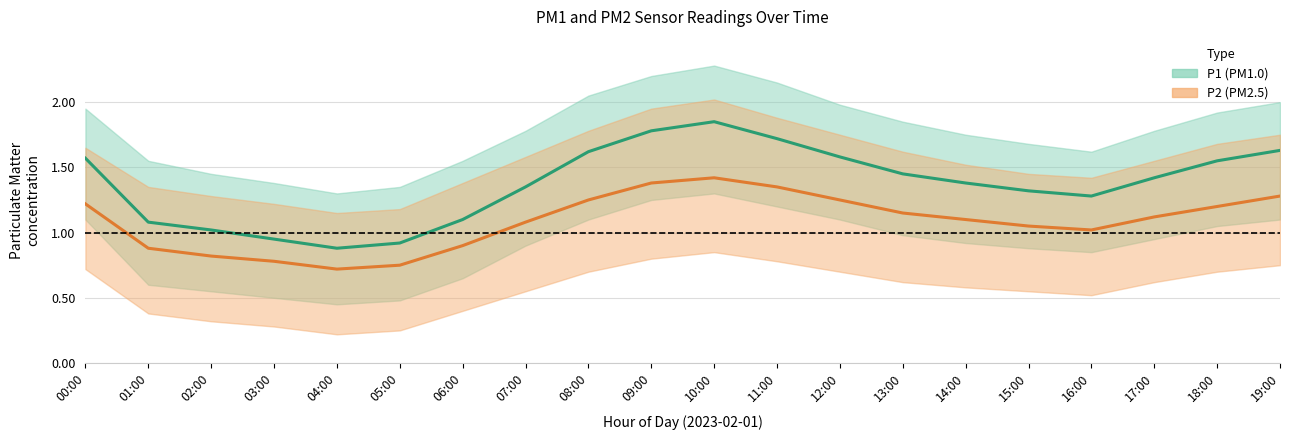

Rank the series by their average value, from highest to lowest.

P1 (PM1.0), P2 (PM2.5)